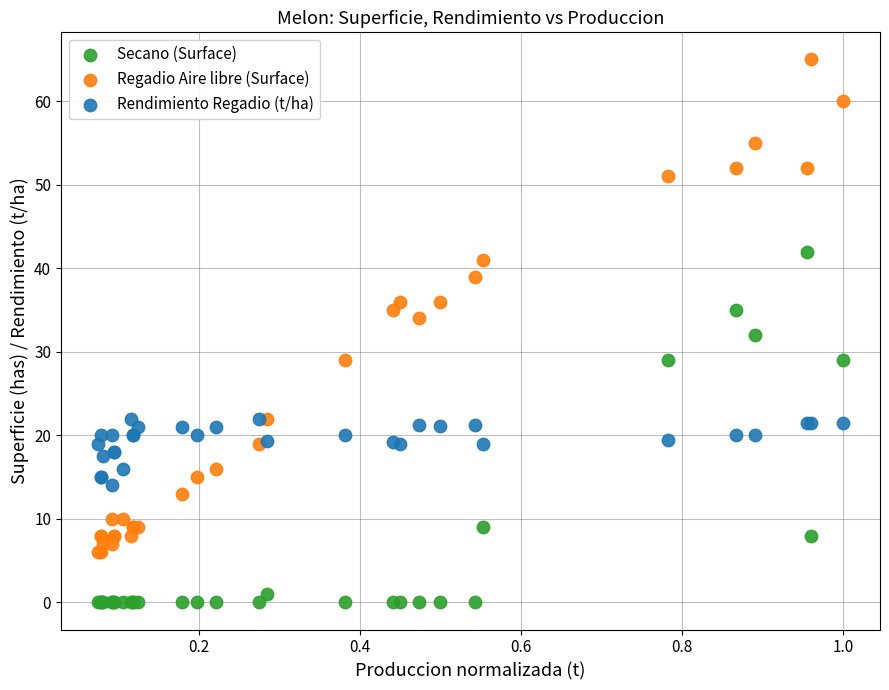

Which series reaches the minimum Y coordinate?

Secano (Surface)